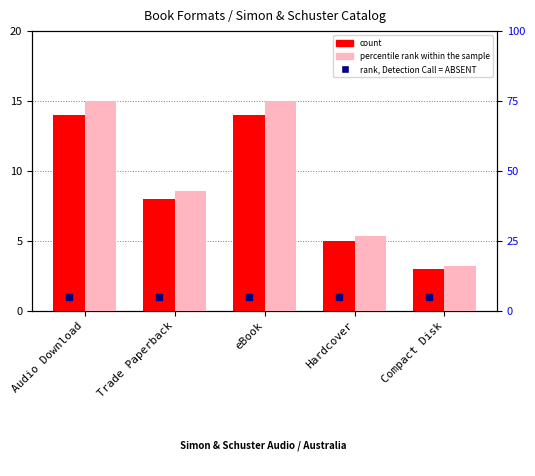

How many groups of bars are there?

5